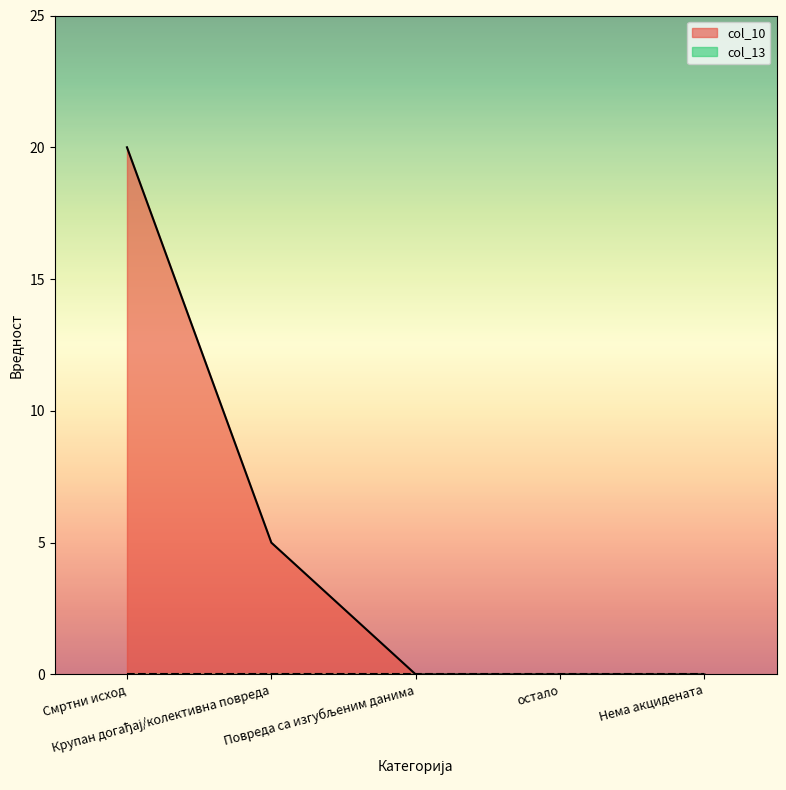

Reading right to left, transcribe all the data shown in this chart.

0	0	0	5	20